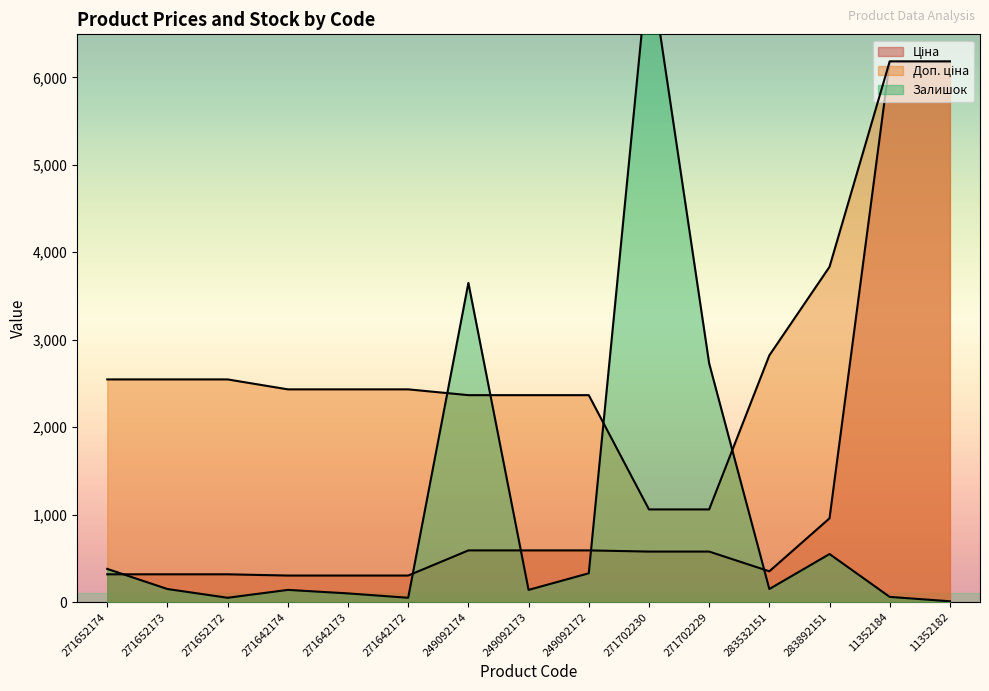

The value of Доп. ціна at 271652173 is 2546.4. True or false?

True